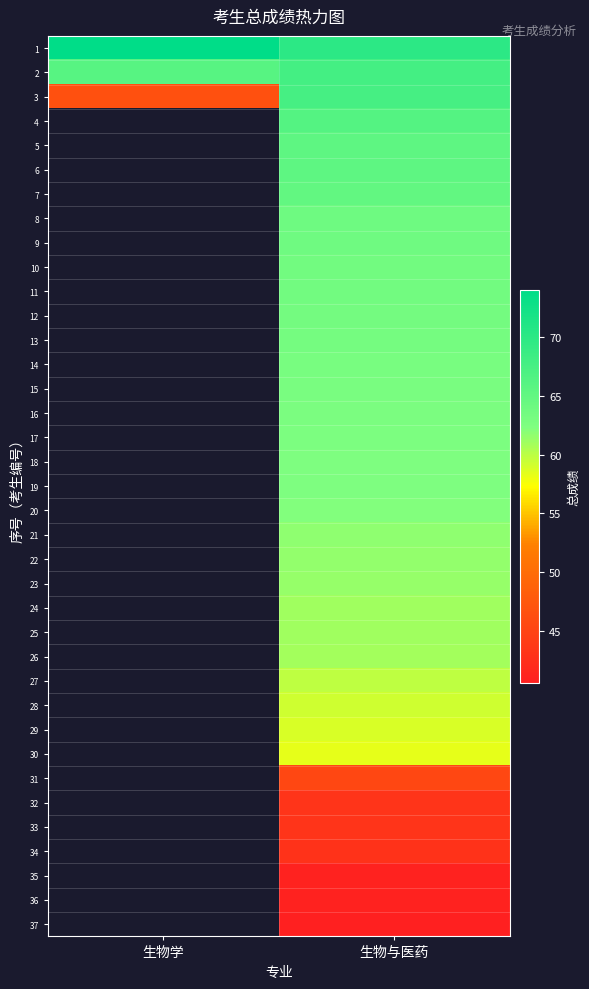

How many values in the 24 series exceed 61?

1